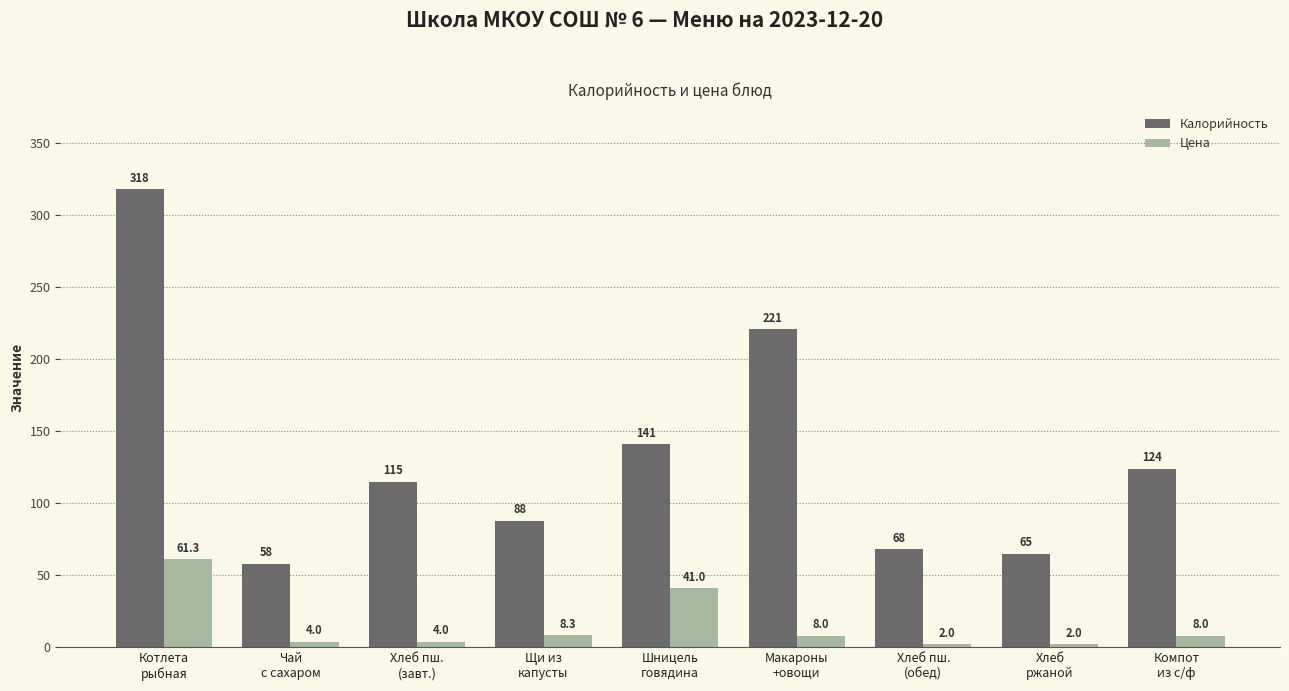

Are the bars horizontal?

No